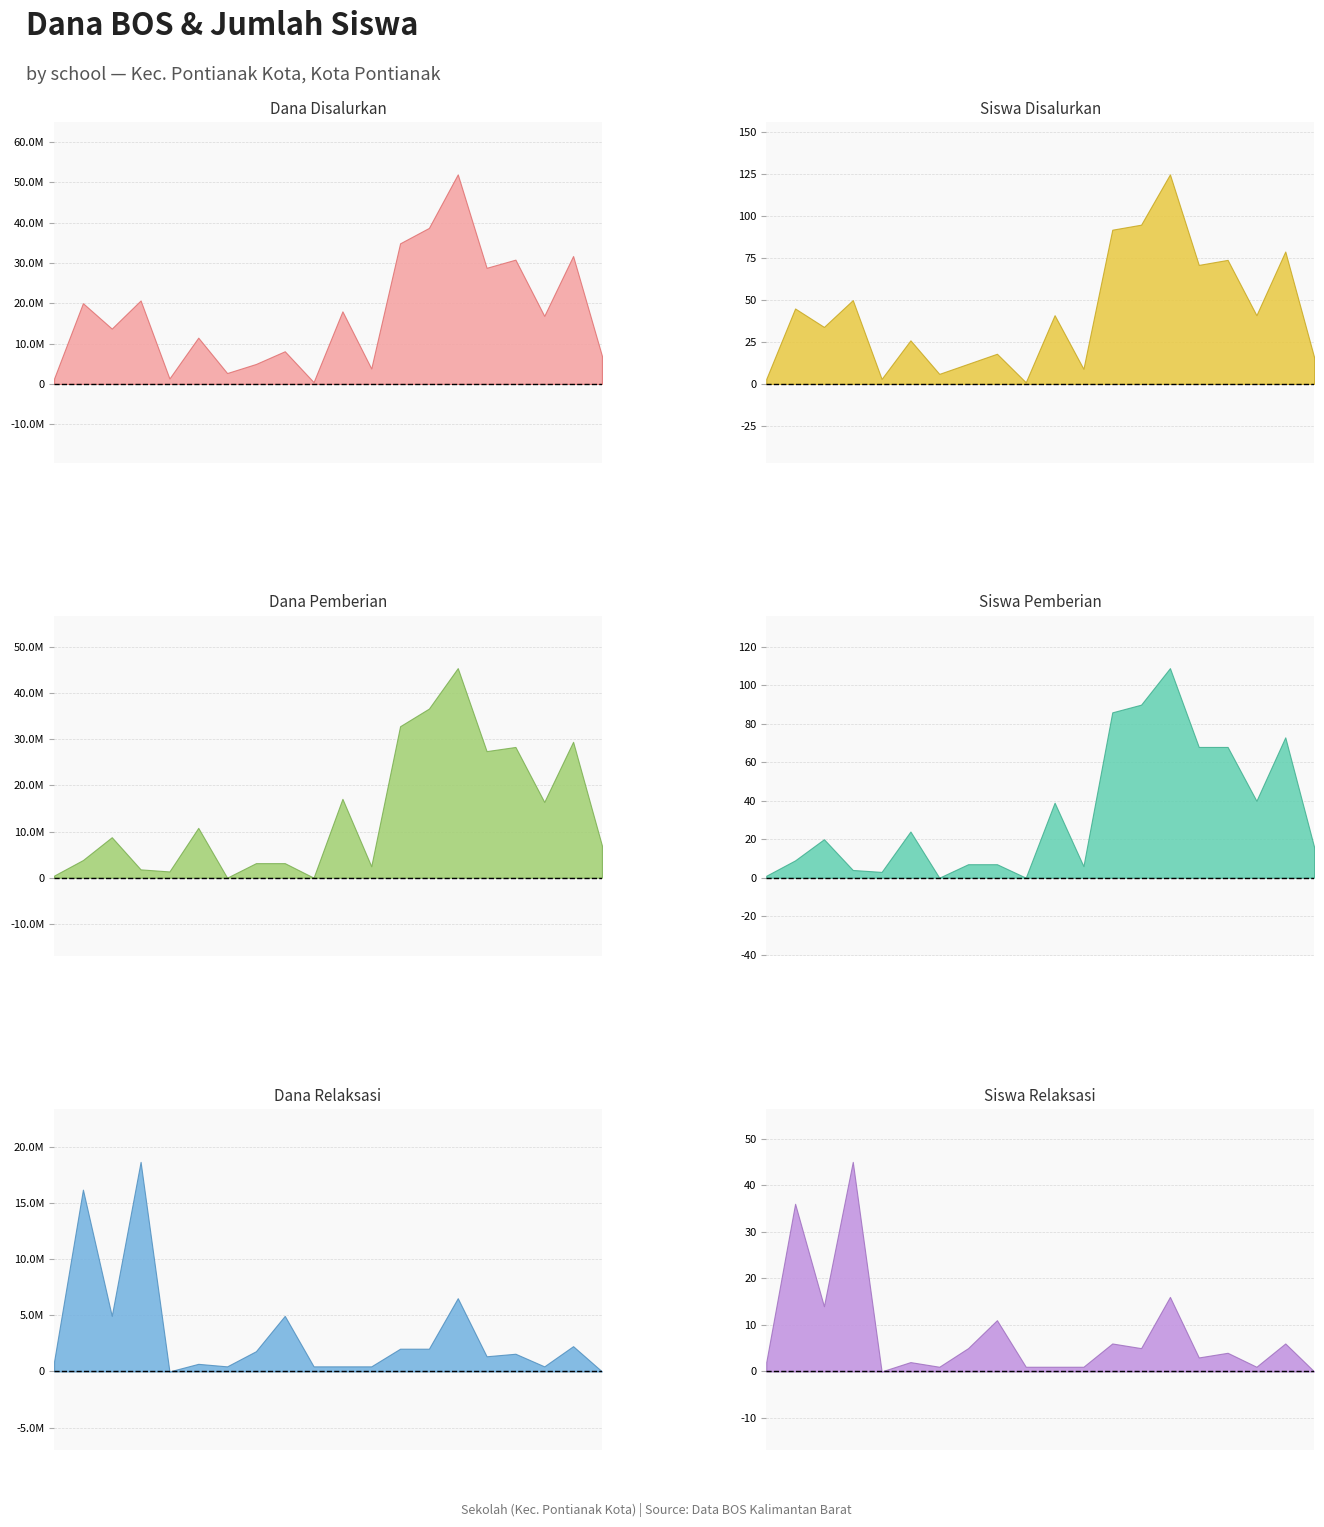

Which has a higher value, SD NEGERI 03 or SD NEGERI 06?

SD NEGERI 06